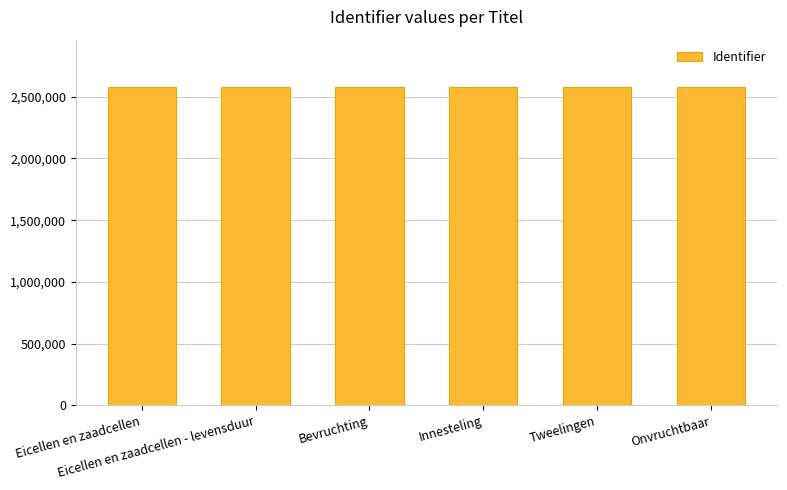

What is the sum of all values?

15458972